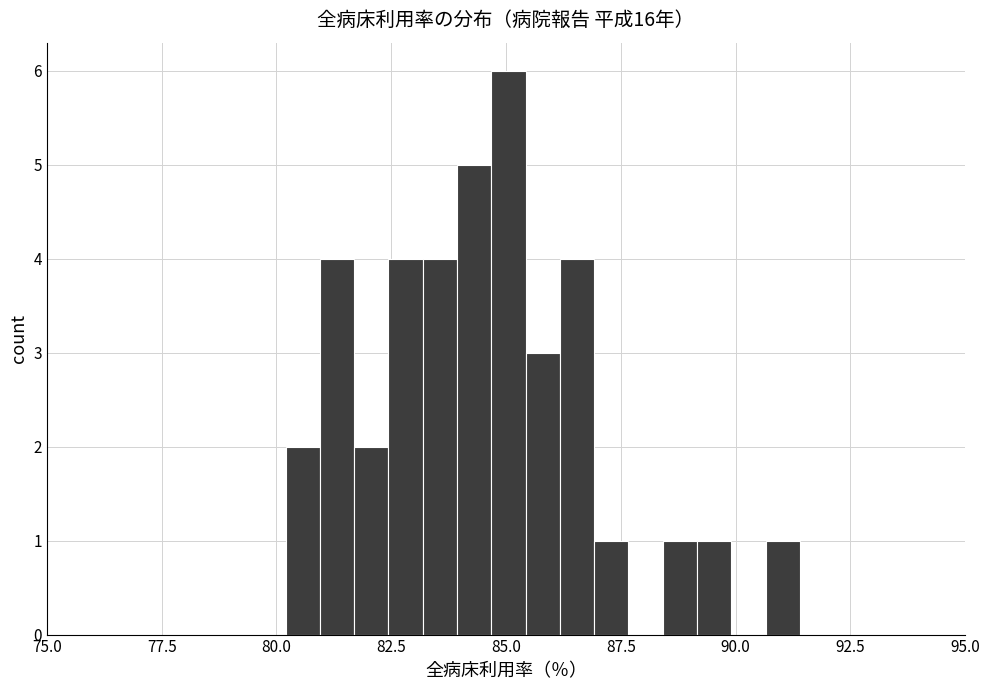

Read against the x-axis, roughly where is the centre of the tallest bar?

85.0